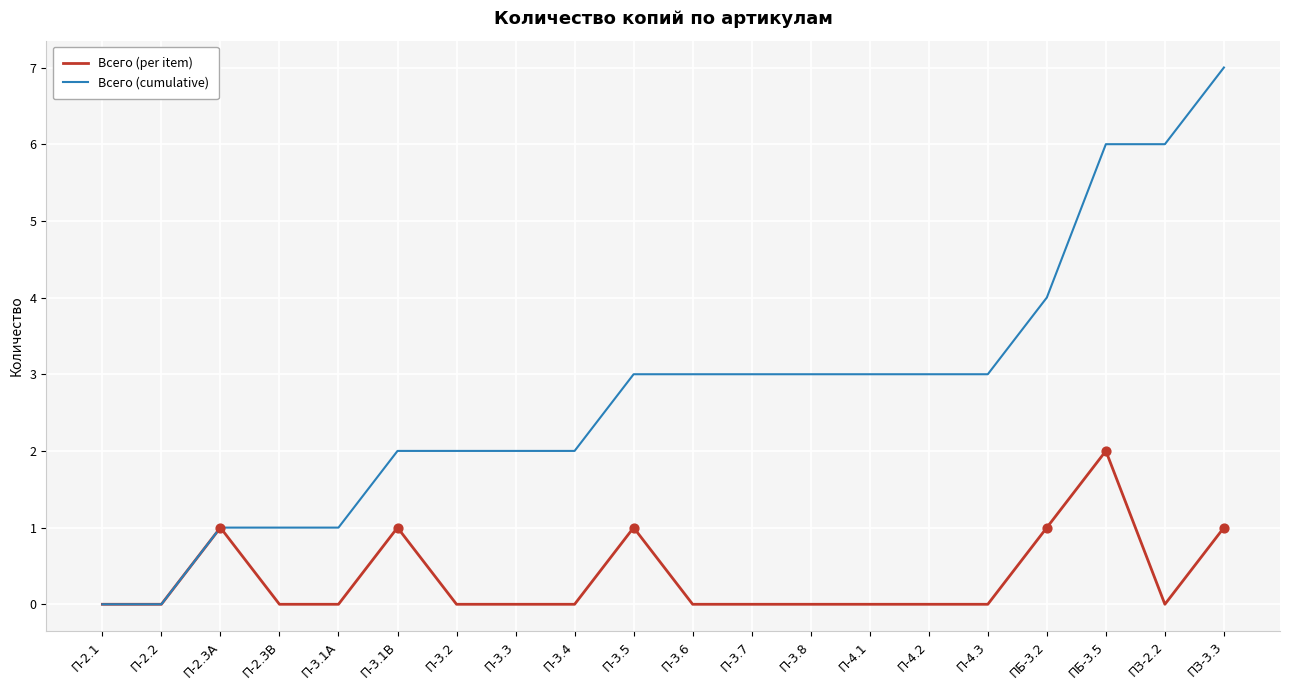

What are all the series names shown in the legend?

Всего (per item), Всего (cumulative)